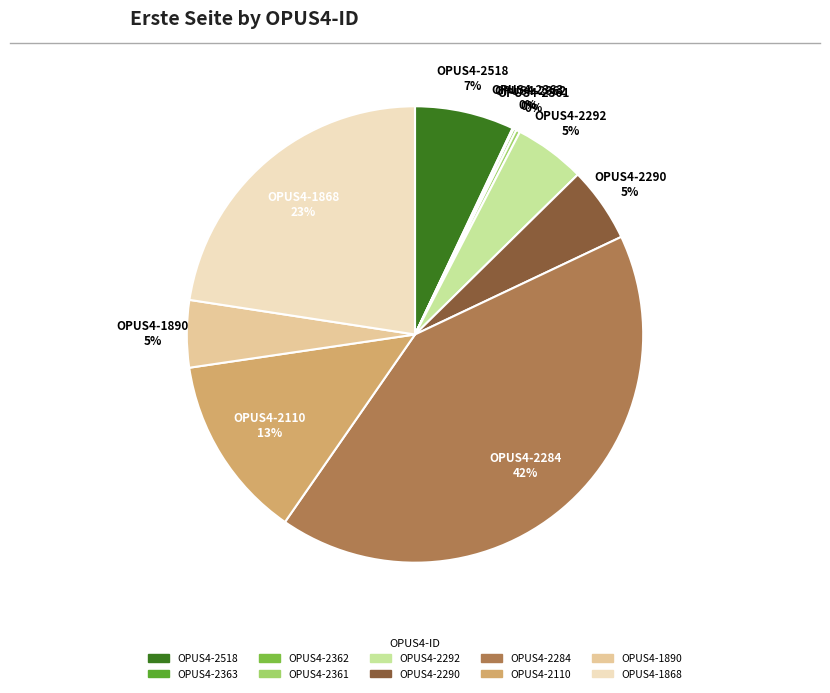

The OPUS4-2518 slice represents 1% of the pie. True or false?

False